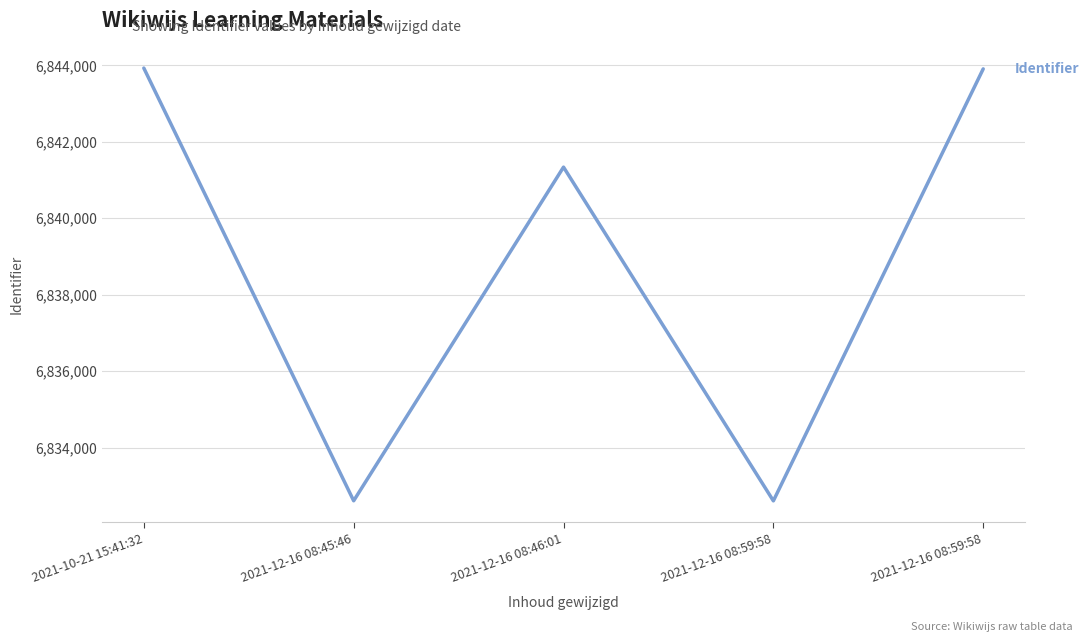

What is the approximate value at 2021-12-16 08:59:58, to the nearest 50?

6832600